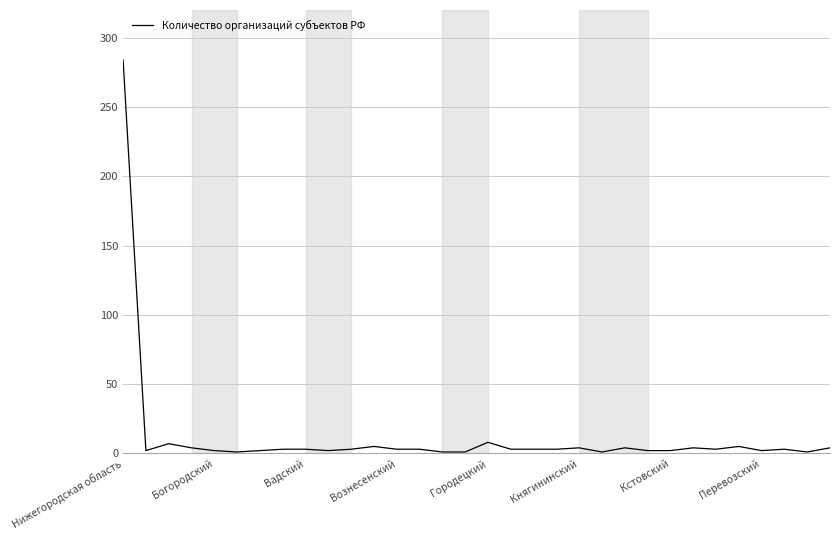

What is the greatest value displayed?

284